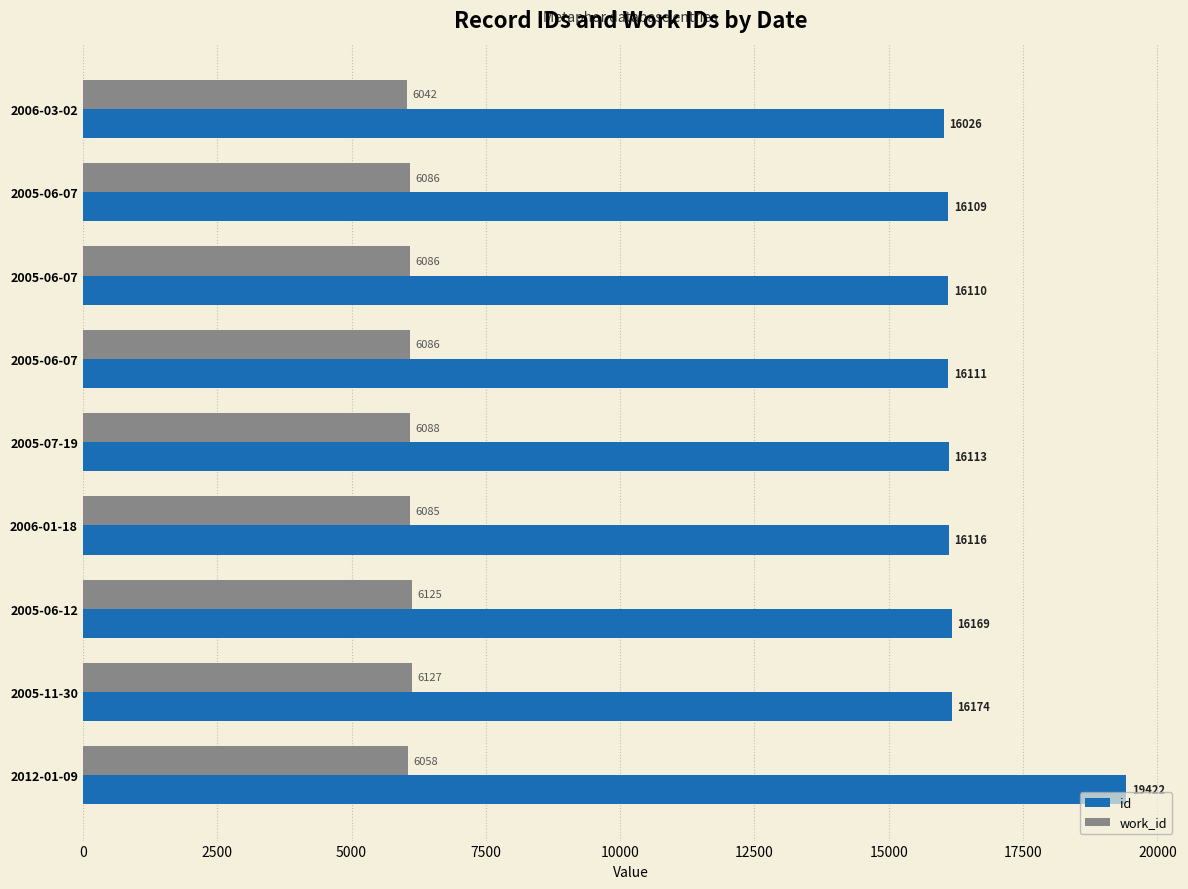

What are all the series names shown in the legend?

id, work_id